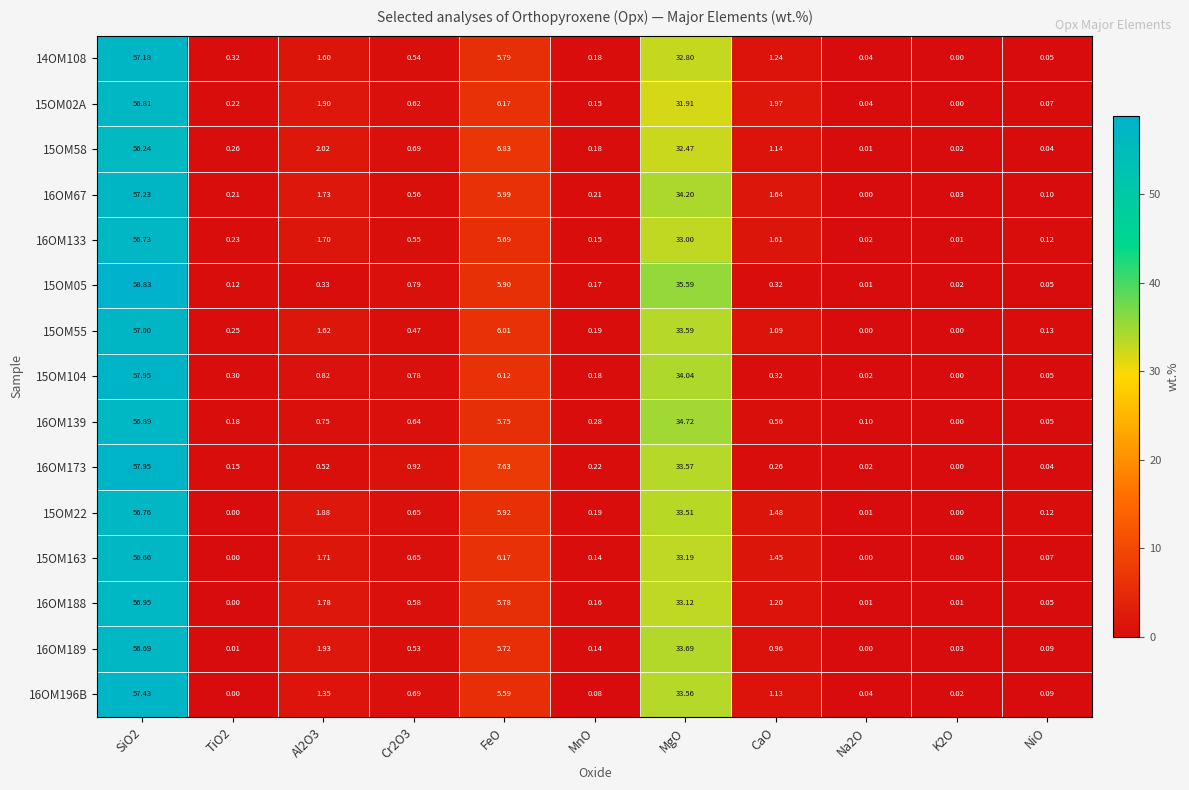

What is the maximum value shown in the chart?

58.8